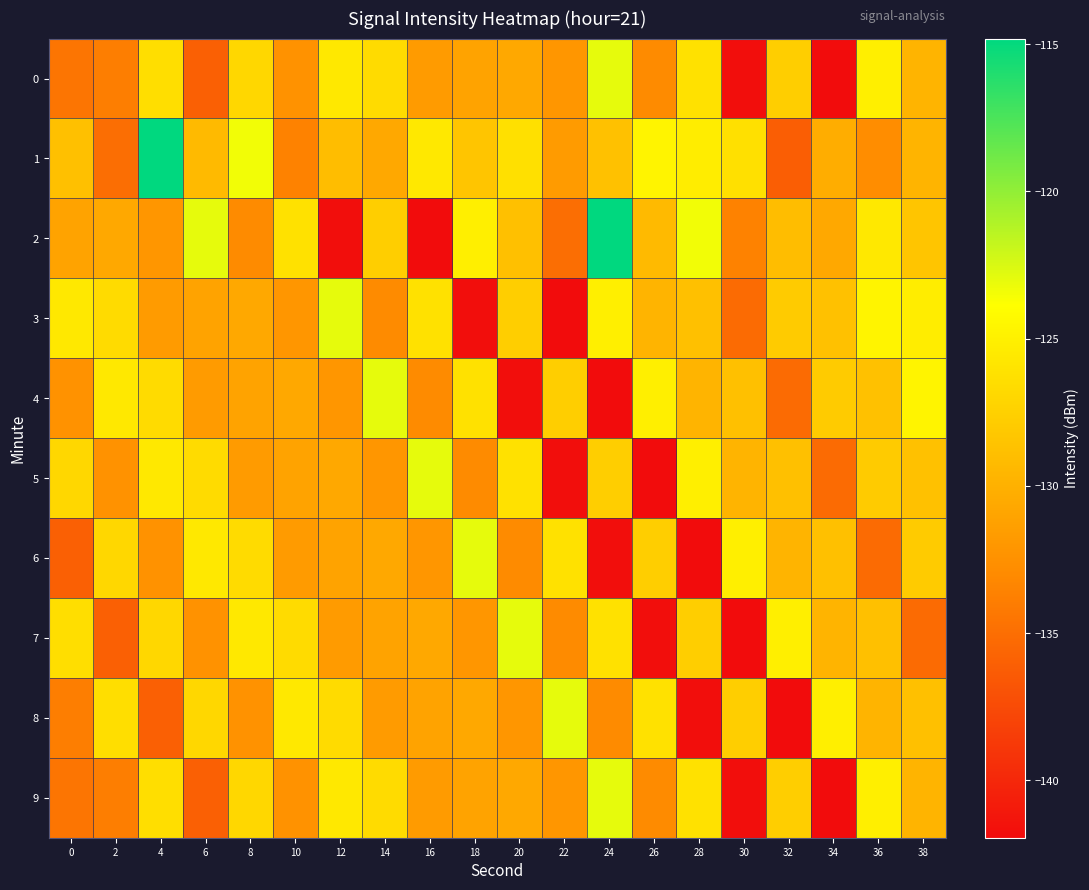

Reading left to right, transcribe all the data shown in this chart.

0: 0=-134.5	2=-133.9	4=-126.4	6=-136.0	8=-127.0	10=-132.4	12=-125.6	14=-126.7	16=-131.7	18=-131.0	20=-130.7	22=-132.0	24=-123.0	26=-132.9	28=-126.2	30=-141.8	32=-127.7	34=-141.9	36=-125.1	38=-129.8
1: 0=-128.8	2=-135.0	4=-114.8	6=-129.3	8=-123.4	10=-133.6	12=-129.0	14=-130.7	16=-125.6	18=-128.4	20=-126.2	22=-131.7	24=-128.7	26=-124.7	28=-125.3	30=-126.2	32=-136.1	34=-130.3	36=-132.8	38=-129.8
2: 0=-131.0	2=-130.7	4=-132.0	6=-123.0	8=-132.9	10=-126.2	12=-141.8	14=-127.7	16=-141.9	18=-125.1	20=-128.8	22=-135.0	24=-114.8	26=-129.3	28=-123.4	30=-133.6	32=-129.0	34=-130.7	36=-125.6	38=-128.4
3: 0=-125.6	2=-126.7	4=-131.7	6=-131.0	8=-130.7	10=-132.0	12=-123.0	14=-132.9	16=-126.2	18=-141.8	20=-127.7	22=-141.9	24=-125.1	26=-129.8	28=-128.8	30=-135.2	32=-127.9	34=-128.7	36=-124.7	38=-125.3
4: 0=-132.4	2=-125.6	4=-126.7	6=-131.7	8=-131.0	10=-130.7	12=-132.0	14=-123.0	16=-132.9	18=-126.2	20=-141.8	22=-127.7	24=-141.9	26=-125.1	28=-129.8	30=-128.8	32=-135.2	34=-127.9	36=-128.7	38=-124.7
5: 0=-127.0	2=-132.4	4=-125.6	6=-126.7	8=-131.7	10=-131.0	12=-130.7	14=-132.0	16=-123.0	18=-132.9	20=-126.2	22=-141.8	24=-127.7	26=-141.9	28=-125.1	30=-129.8	32=-128.8	34=-135.2	36=-127.9	38=-128.7
6: 0=-136.0	2=-127.0	4=-132.4	6=-125.6	8=-126.7	10=-131.7	12=-131.0	14=-130.7	16=-132.0	18=-123.0	20=-132.9	22=-126.2	24=-141.8	26=-127.7	28=-141.9	30=-125.1	32=-129.8	34=-128.8	36=-135.2	38=-127.9
7: 0=-126.4	2=-136.0	4=-127.0	6=-132.4	8=-125.6	10=-126.7	12=-131.7	14=-131.0	16=-130.7	18=-132.0	20=-123.0	22=-132.9	24=-126.2	26=-141.8	28=-127.7	30=-141.9	32=-125.1	34=-129.8	36=-128.8	38=-135.2
8: 0=-133.9	2=-126.4	4=-136.0	6=-127.0	8=-132.4	10=-125.6	12=-126.7	14=-131.7	16=-131.0	18=-130.7	20=-132.0	22=-123.0	24=-132.9	26=-126.2	28=-141.8	30=-127.7	32=-141.9	34=-125.1	36=-129.8	38=-128.8
9: 0=-134.5	2=-133.9	4=-126.4	6=-136.0	8=-127.0	10=-132.4	12=-125.6	14=-126.7	16=-131.7	18=-131.0	20=-130.7	22=-132.0	24=-123.0	26=-132.9	28=-126.2	30=-141.8	32=-127.7	34=-141.9	36=-125.1	38=-129.8